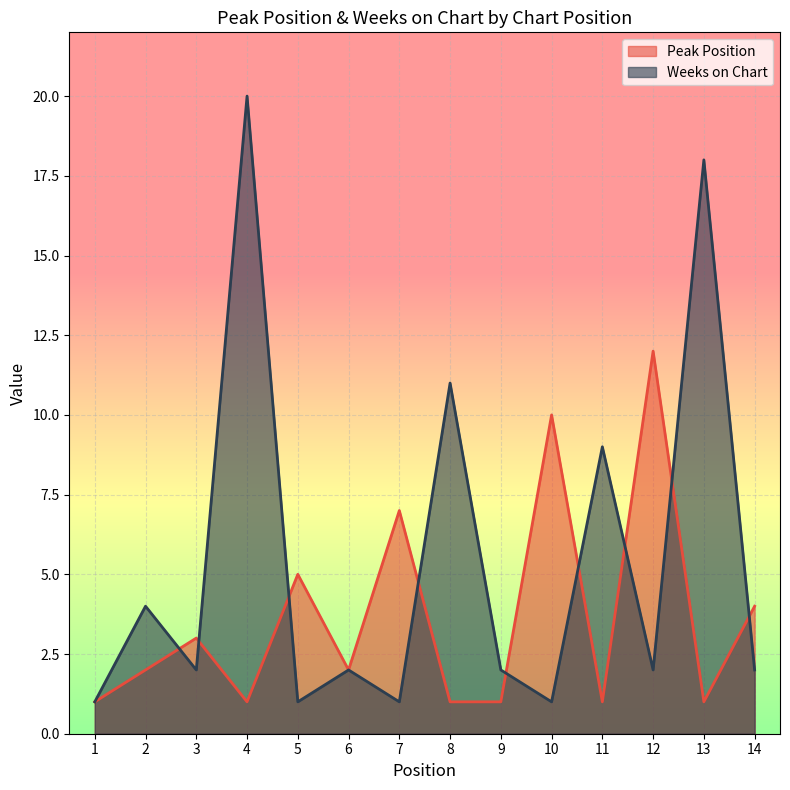

Which series has the largest total across all categories?

Weeks on Chart